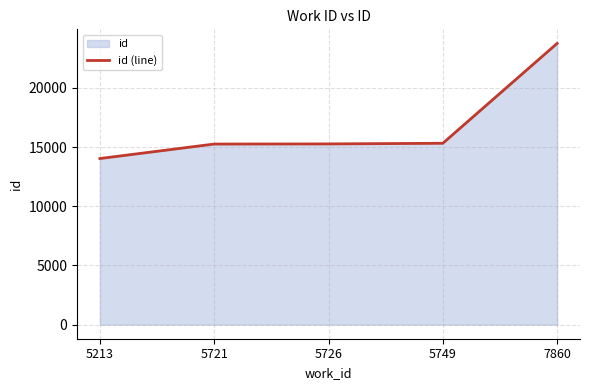

True or false: the data shows 15316 at 5749.

True